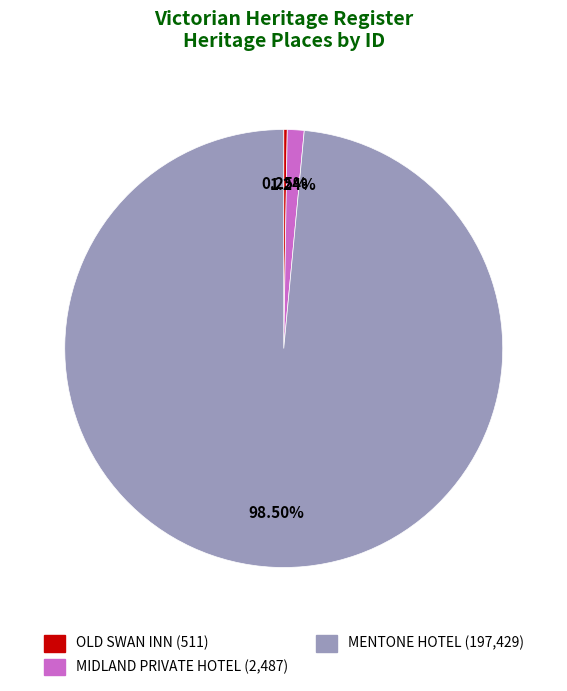

Approximately how many times larger is the value at MENTONE HOTEL compared to MIDLAND PRIVATE HOTEL?

79.4